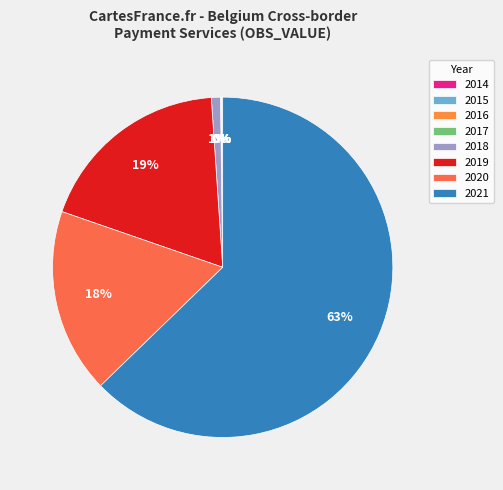

Does any single category account for the majority?

Yes